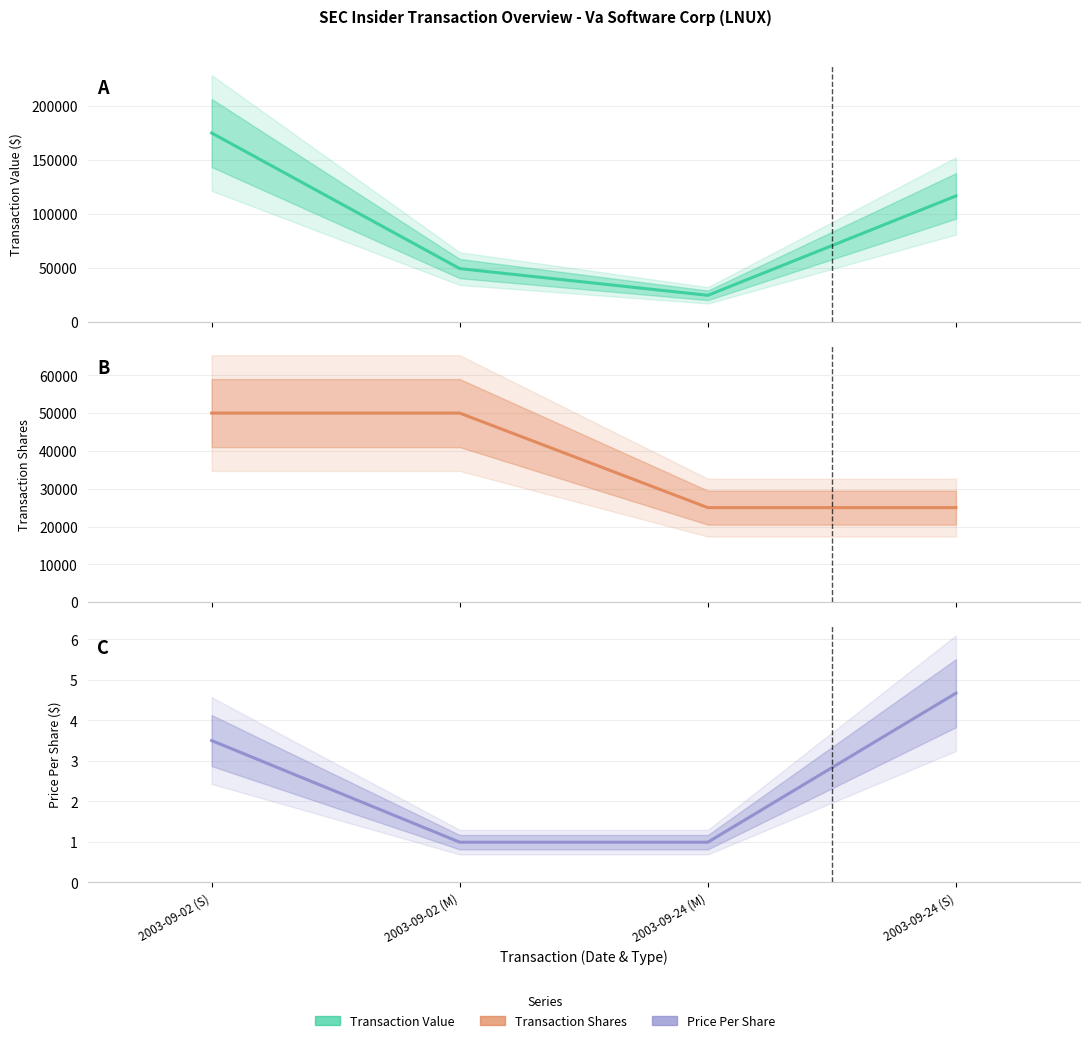

What is the label of the 4th point from the right?

2003-09-02 (S)